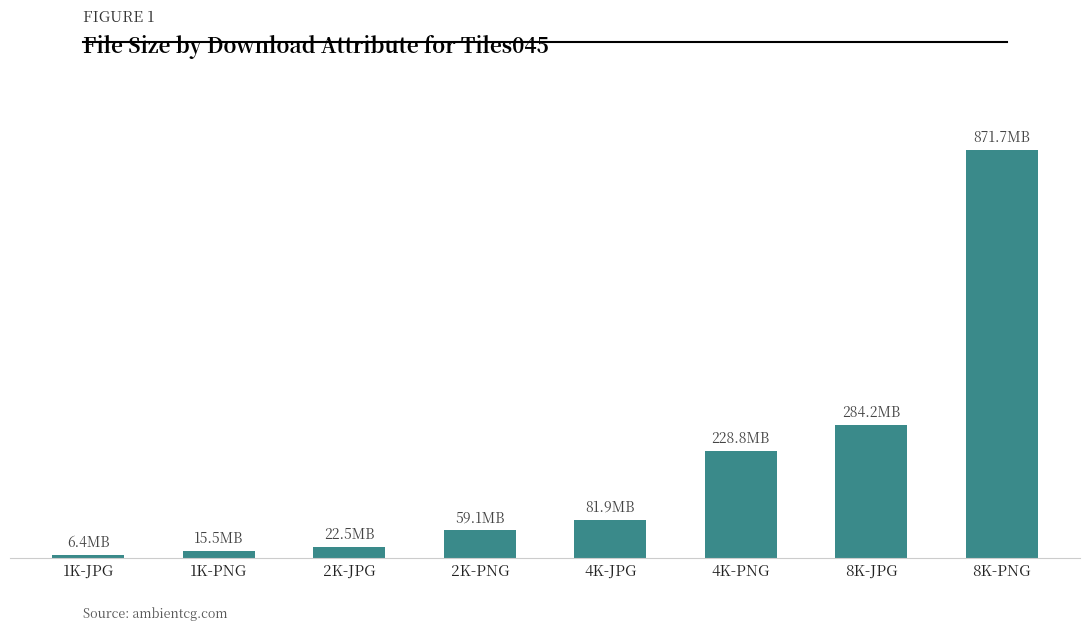

Does the chart contain stacked bars?

No